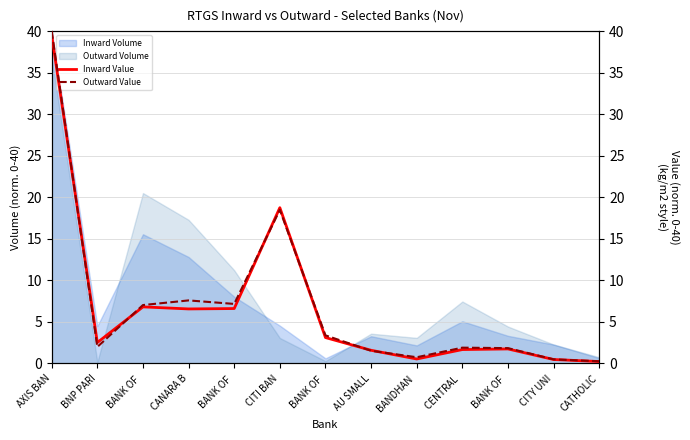

What is the difference between the Outward Value values at CENTRAL  and CATHOLIC?

1.6